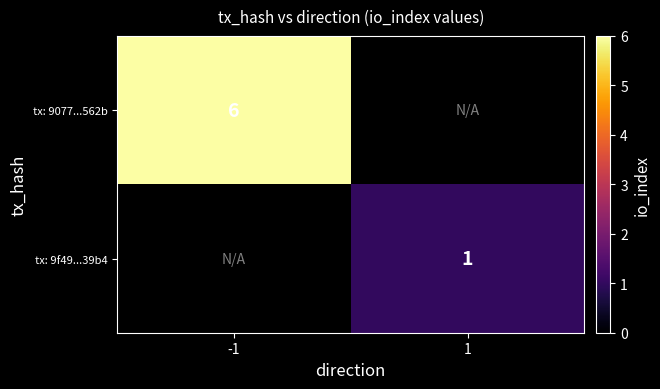

Is the value of tx: 9f49...39b4 at 1 greater than the value of tx: 9077...562b at -1?

No